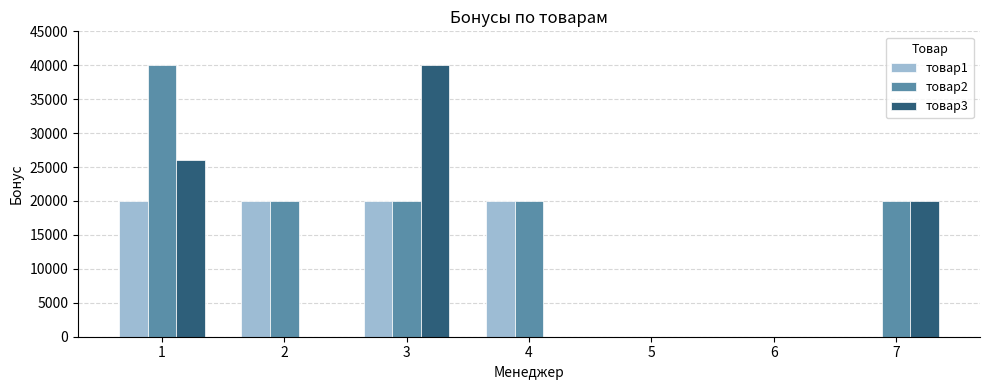

Which series changed the most between 1 and 6?

товар2